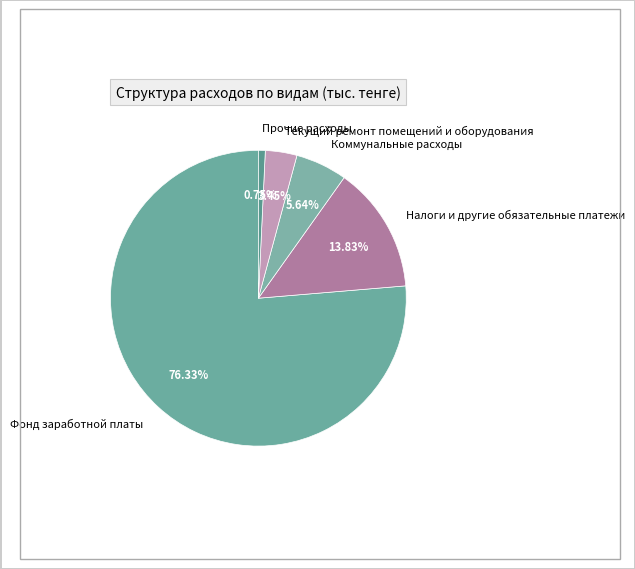

To the nearest percent, what is the difference between the largest and smallest slice percentages?

76%